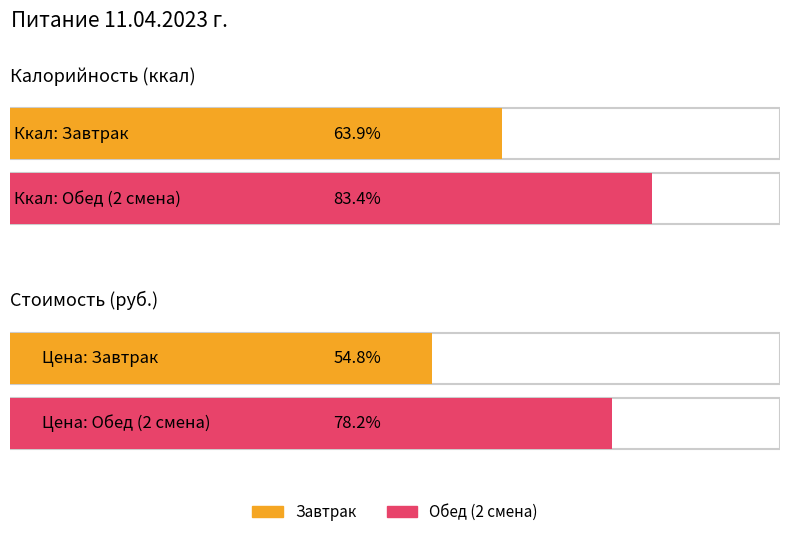

How many bars are there in total?

4